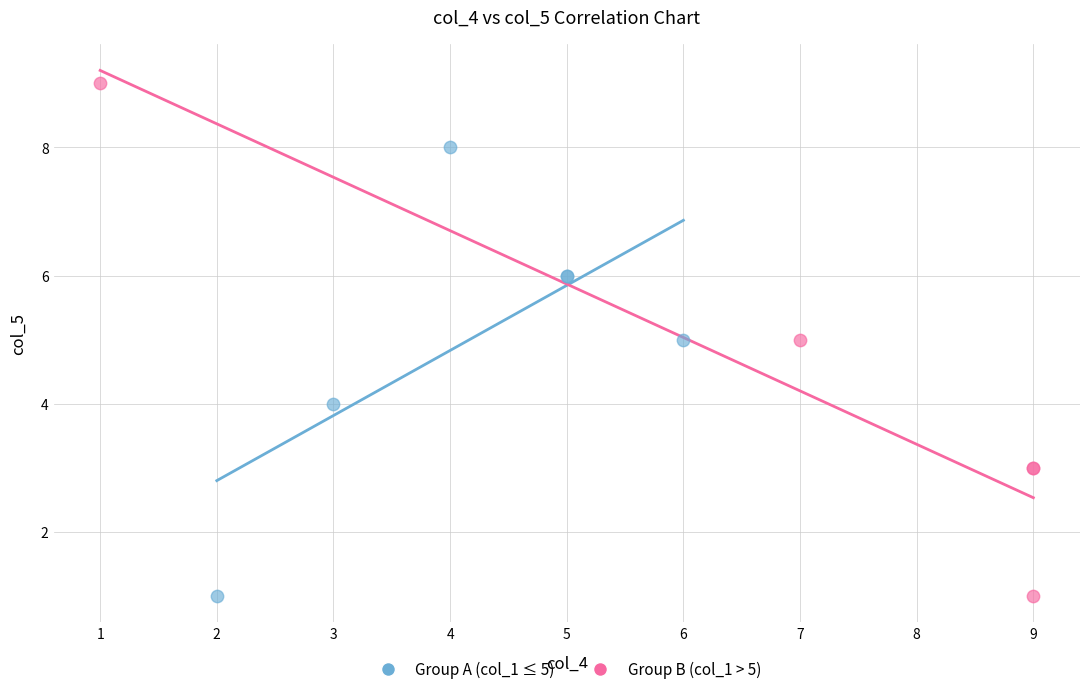

Which series has the largest Y range (max minus min)?

Group B (col_1 > 5)